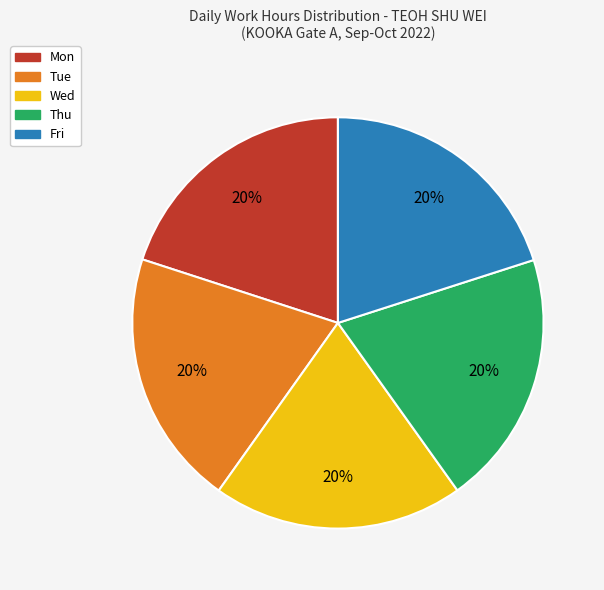

What percentage is the Fri slice, to the nearest percent?

20%